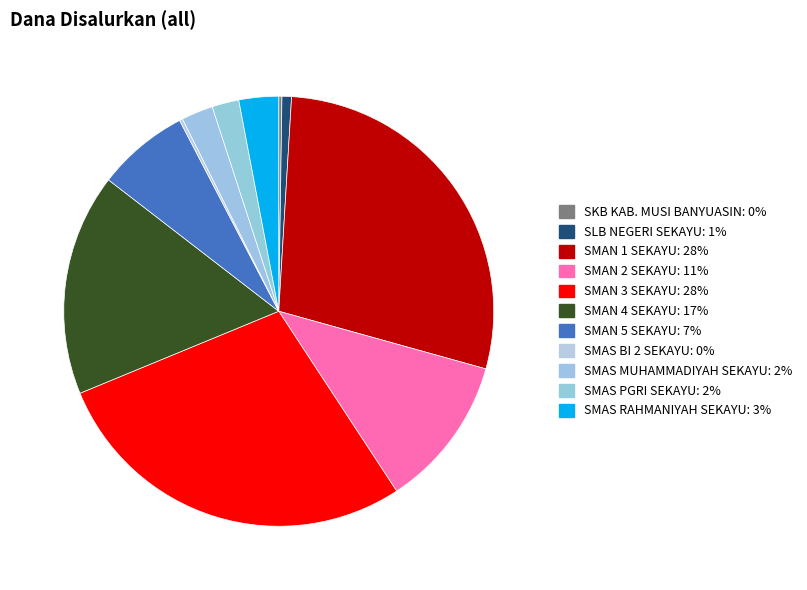

Does SMAS MUHAMMADIYAH SEKAYU represent more than half of the total?

No